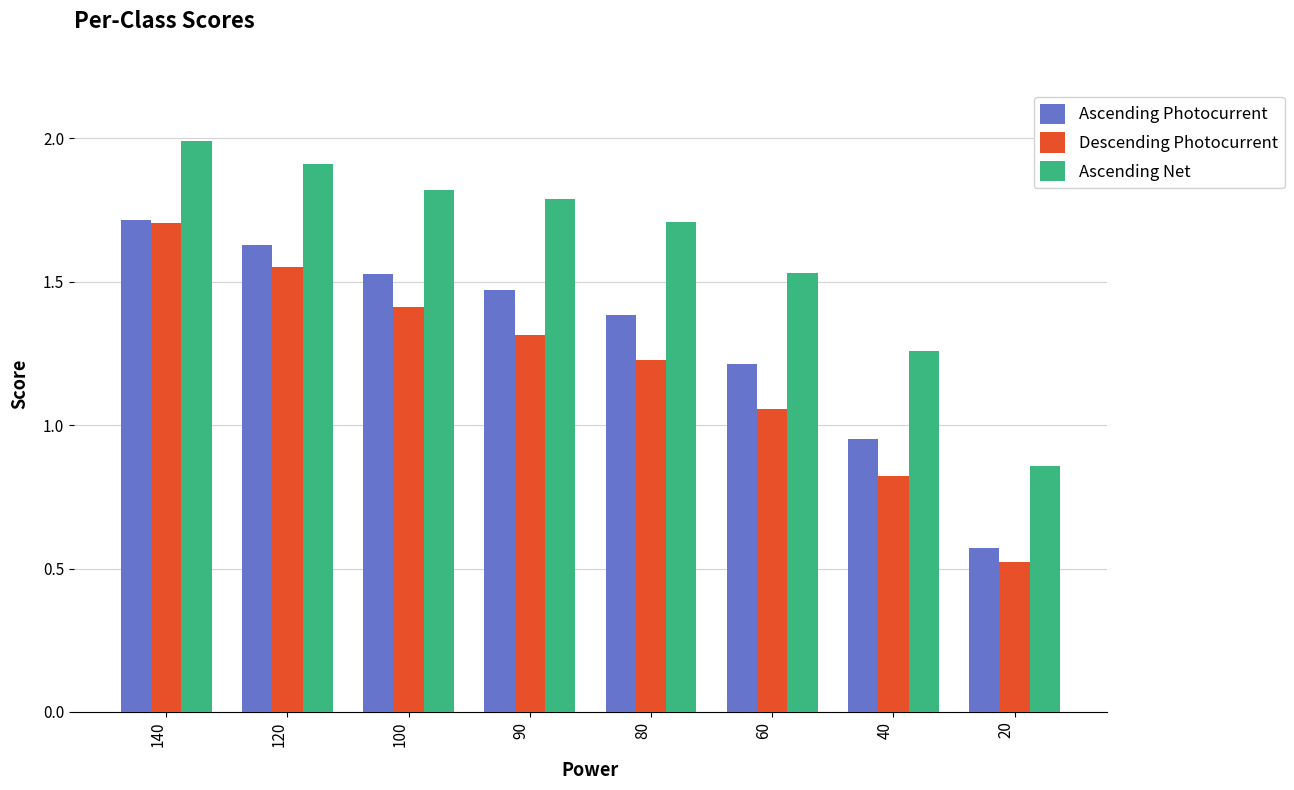

Is it true that Descending Photocurrent equals 1.7 at 140?

True